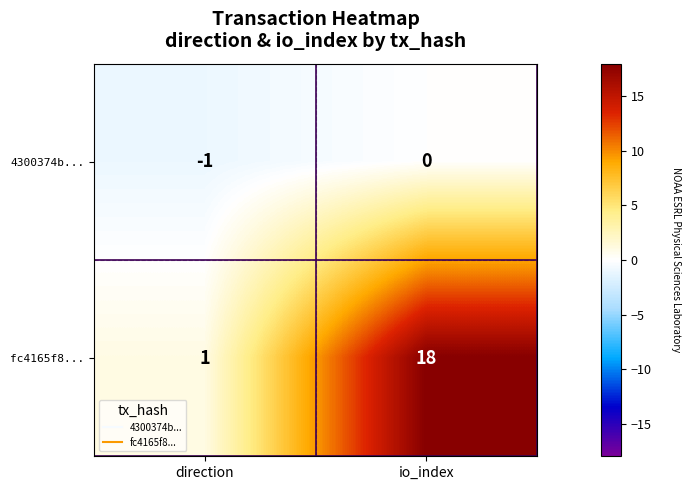

List the series in order of their overall mean, highest first.

fc4165f8..., 4300374b...